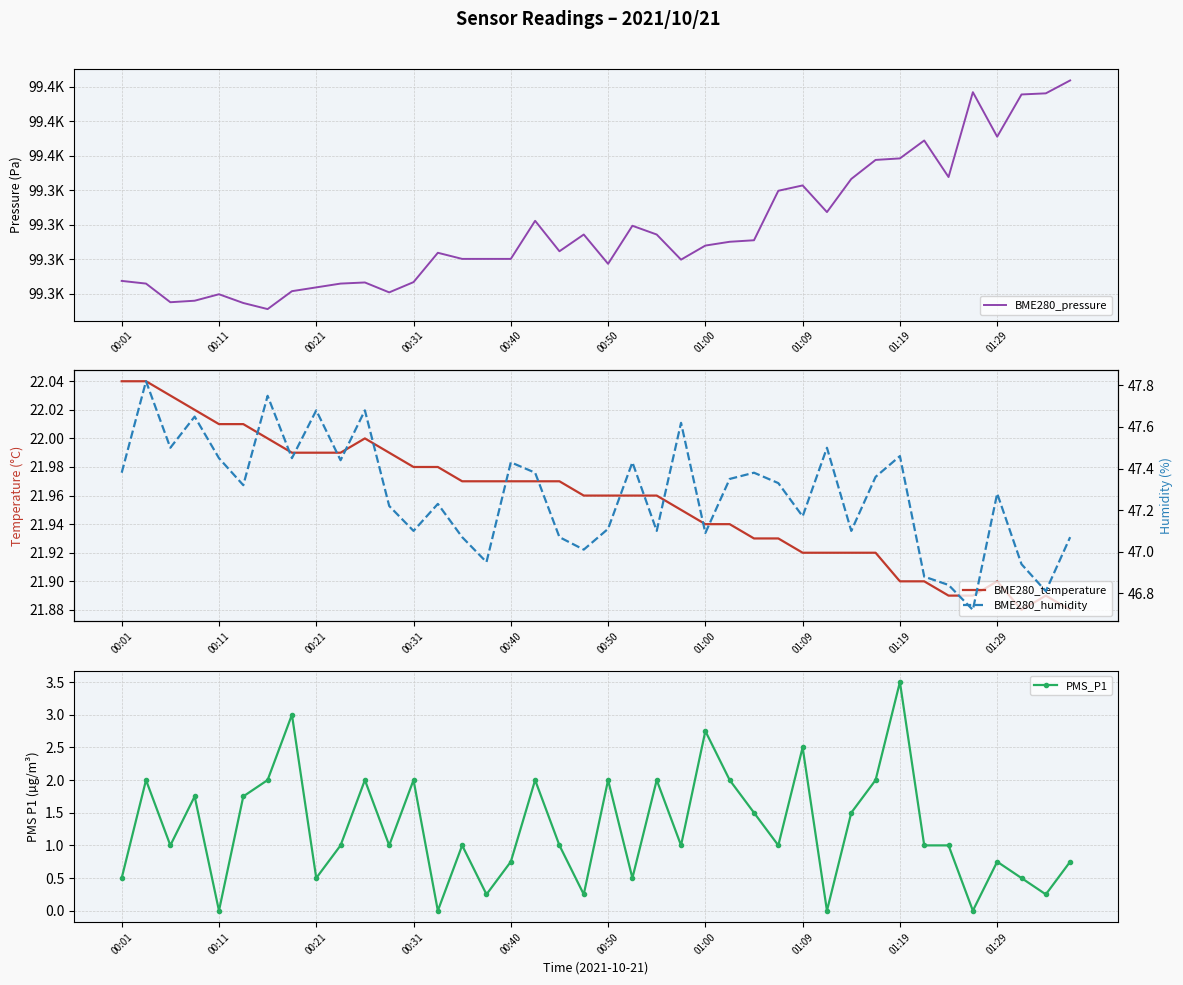

Which category has the highest value in the PMS_P1 series?

01:19